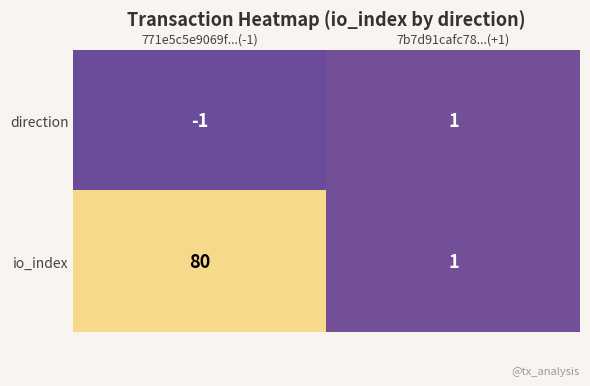

How many data points does each series have?

2